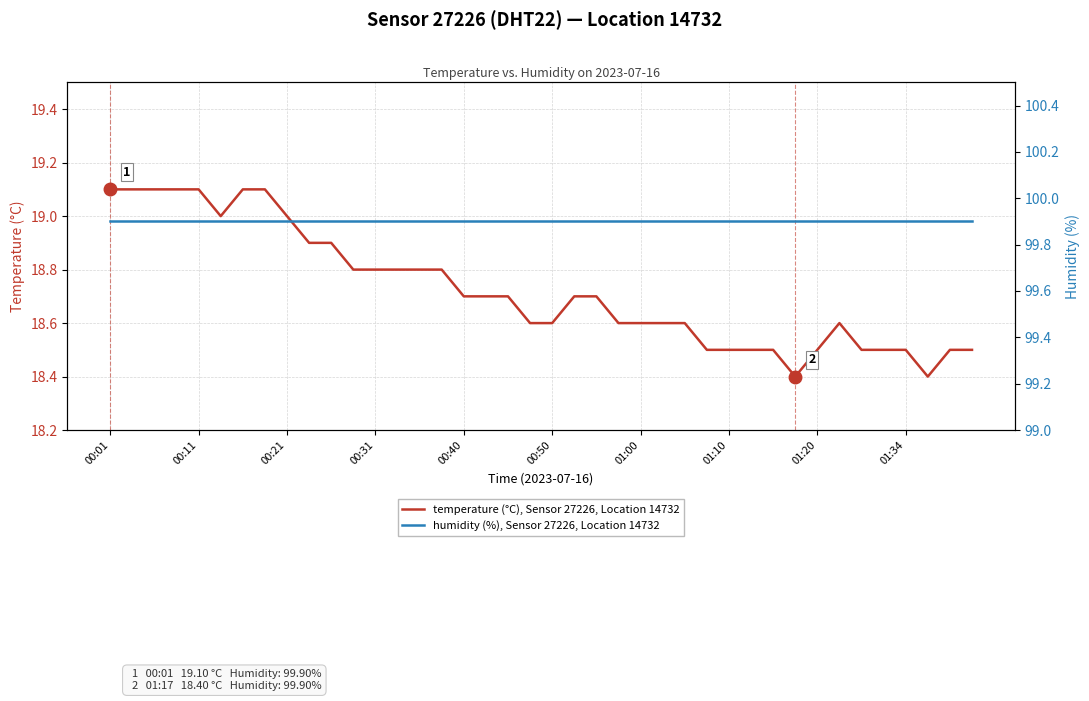

In temperature (°C), Sensor 27226, Location 14732, how many points are higher than both neighbors (excluding endpoints)?

1